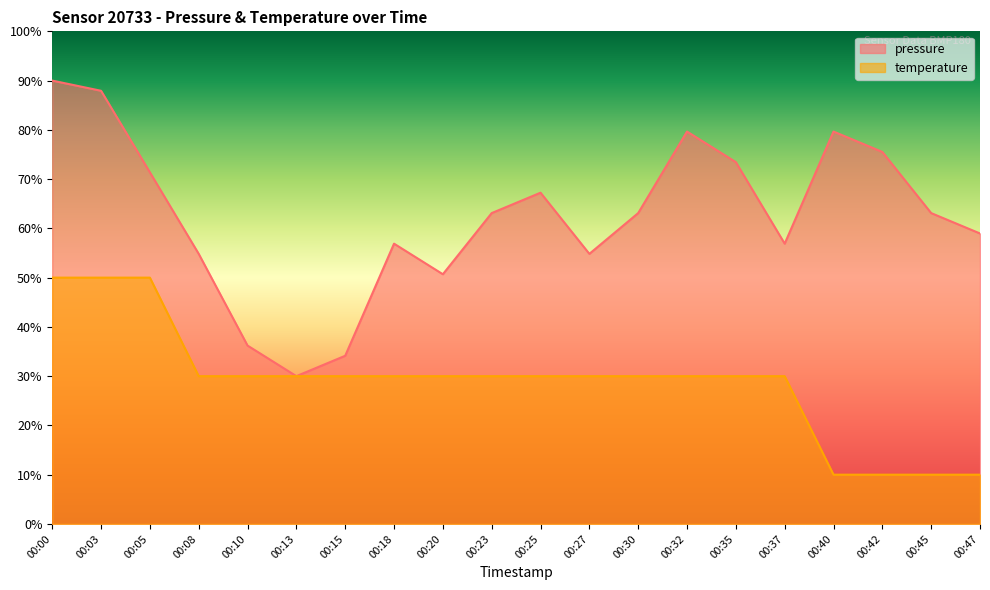

The pressure series shows 141.8 at 00:40. True or false?

False